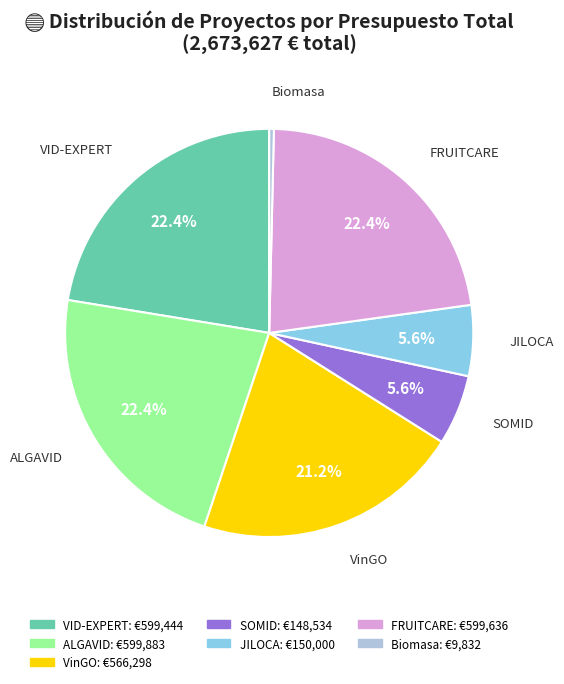

What is the smallest slice in the pie chart?

Biomasa